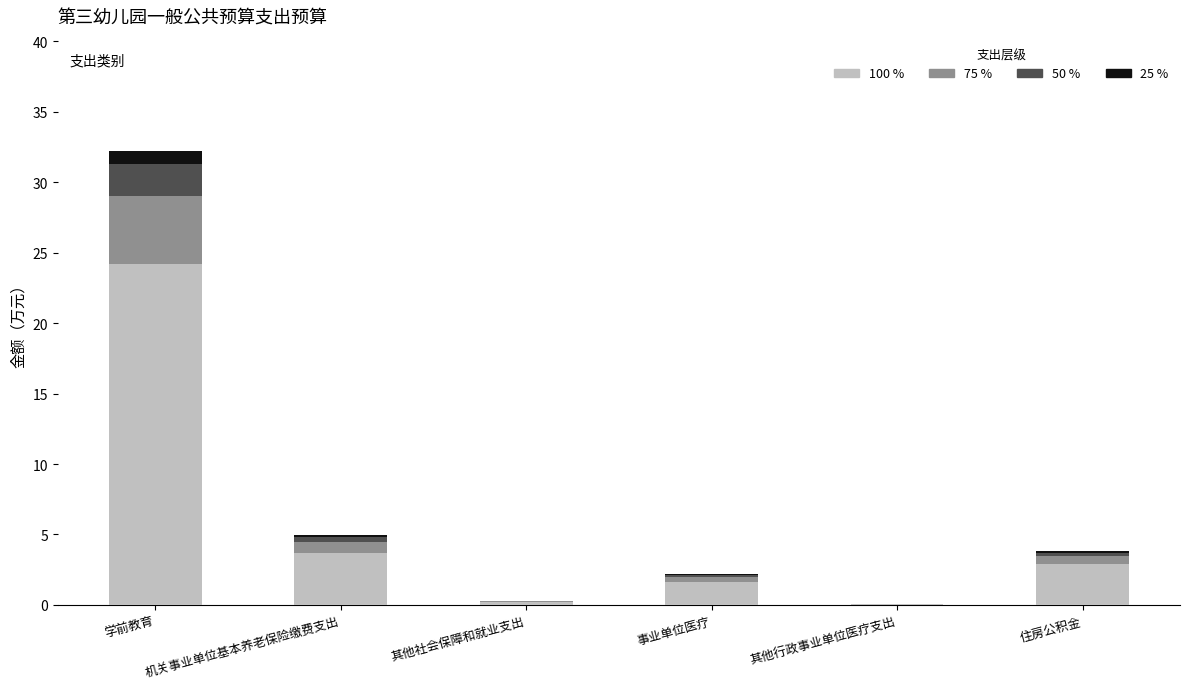

At which category is the sum across all series the highest?

学前教育